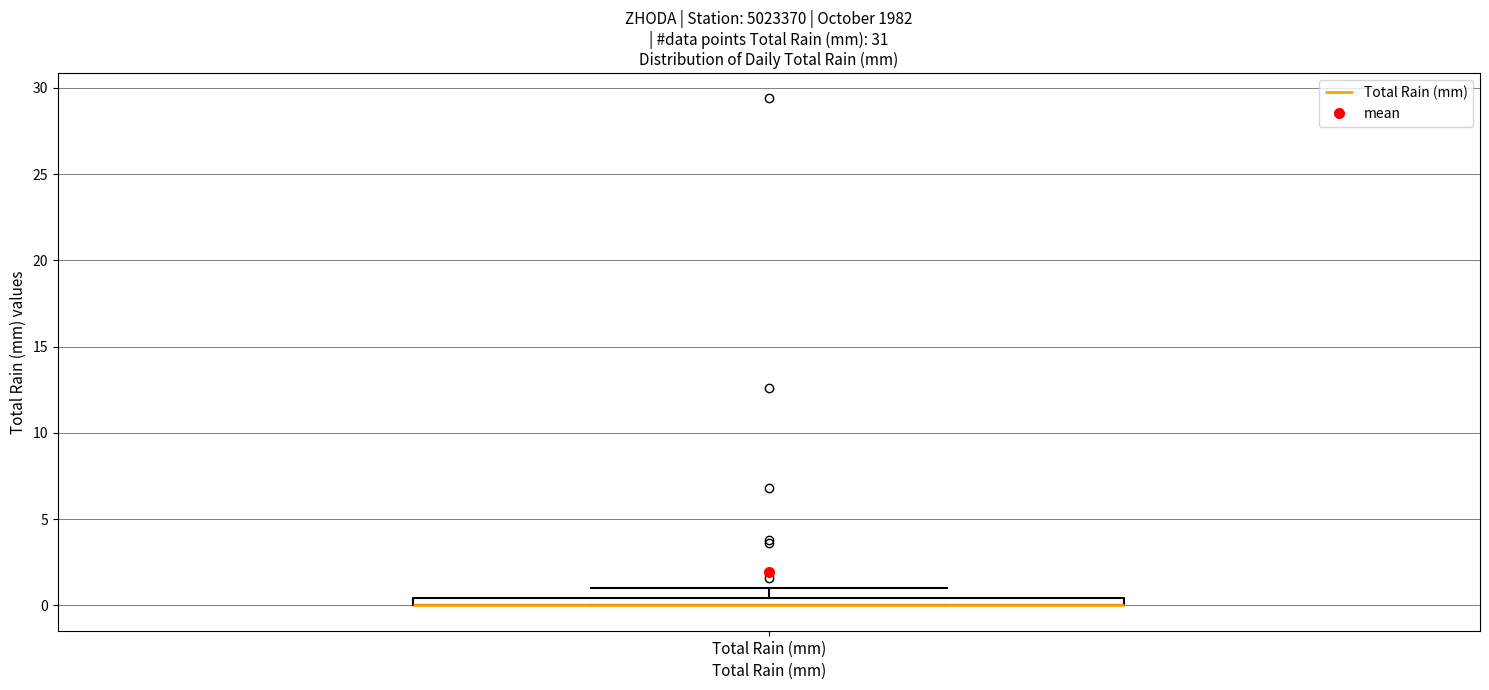

Where is the upper edge of the box for Total Rain (mm) on the y-axis? The values are not printed on the chart, so give them approximately, as read against the axis.

0.5